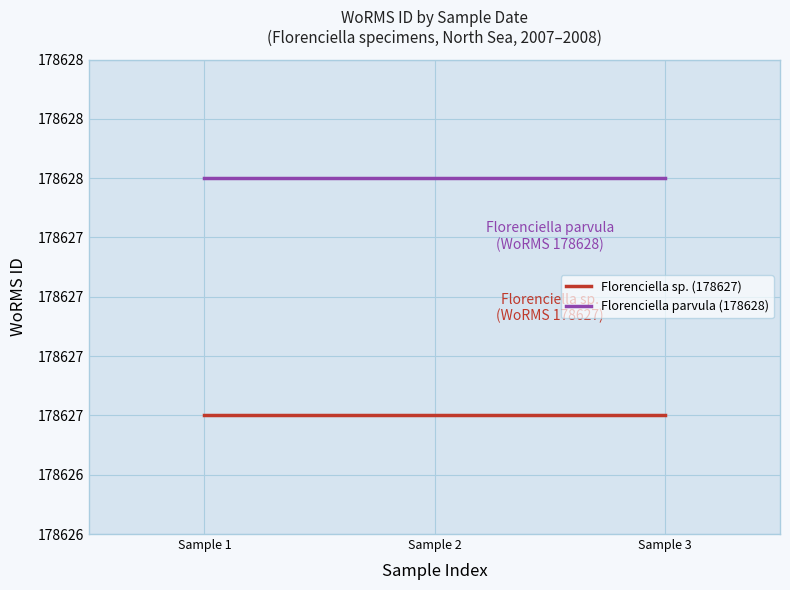

List the series in order of their overall mean, lowest first.

Florenciella sp. (178627), Florenciella parvula (178628)